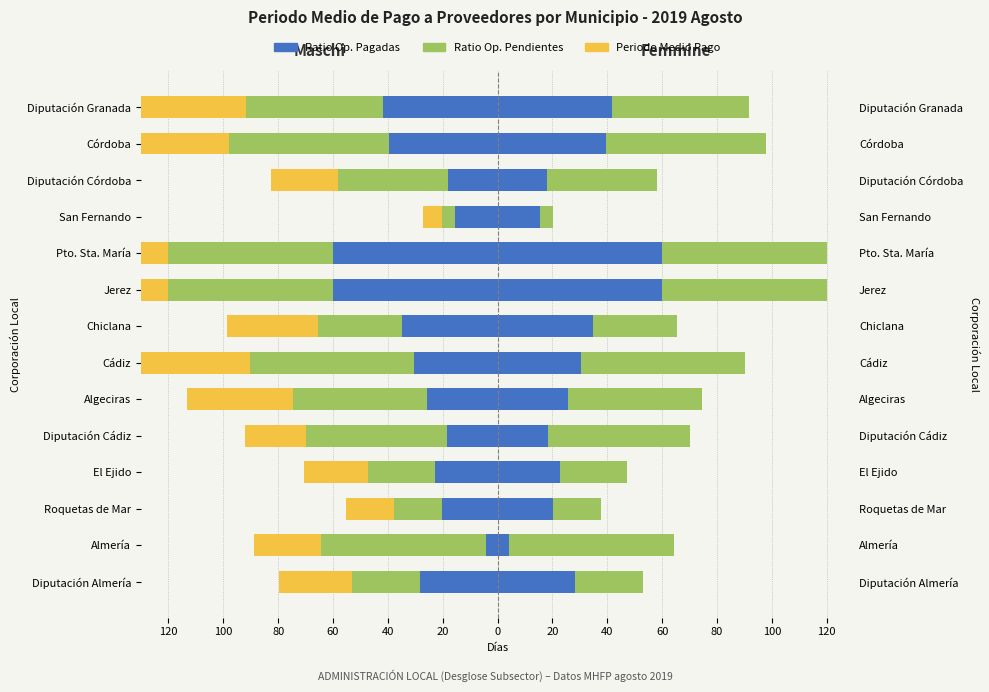

At how many categories does at least one series exceed -45?

12